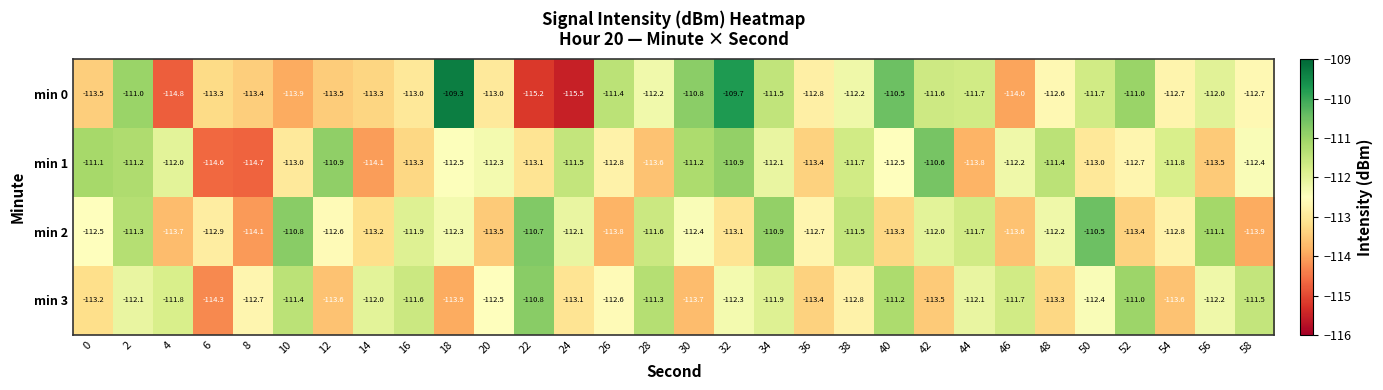

At how many categories does at least one series exceed -113?

30